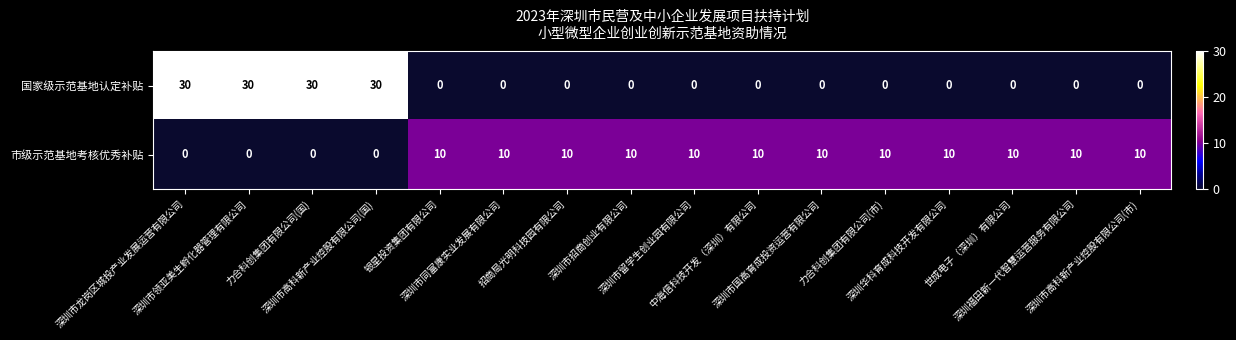

What is the difference between the maximum and minimum values in the 国家级示范基地认定补贴 series?

30